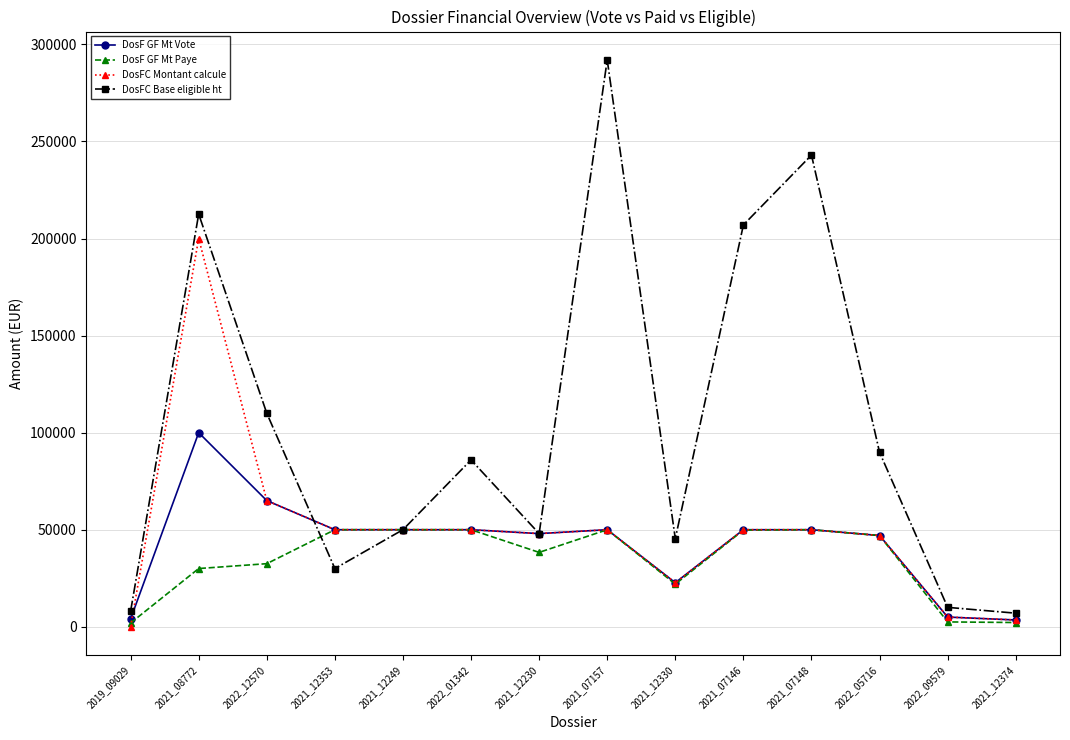

List the series in order of their peak value, highest first.

DosFC Base eligible ht, DosFC Montant calcule, DosF GF Mt Vote, DosF GF Mt Paye